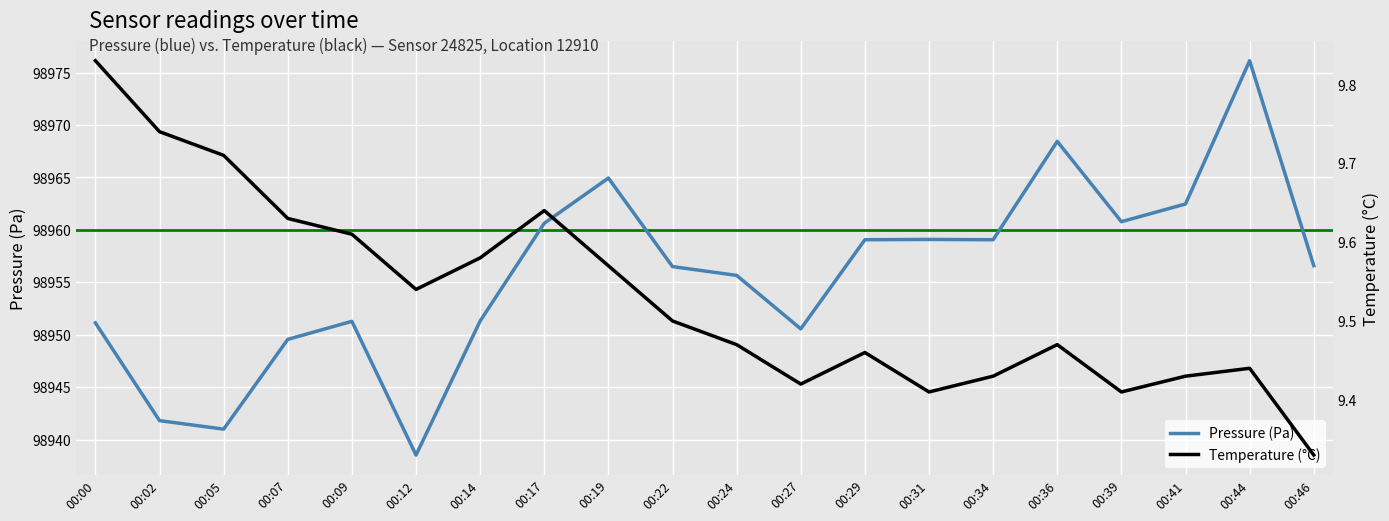

At how many categories does at least one series exceed 30816?

20